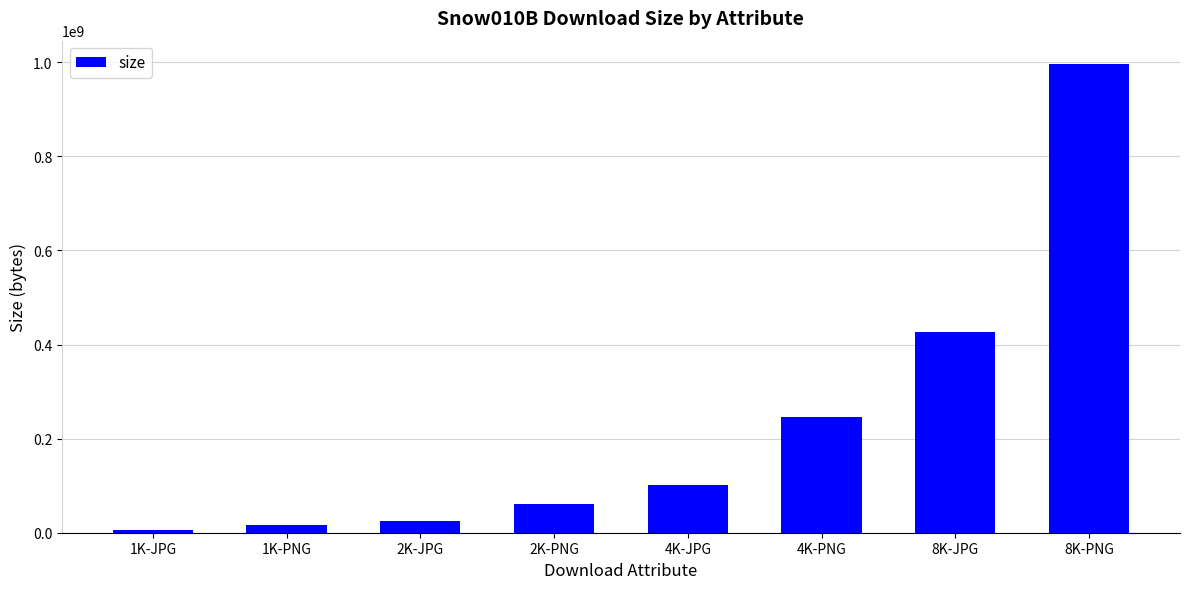

Count the number of data series in this chart.

1